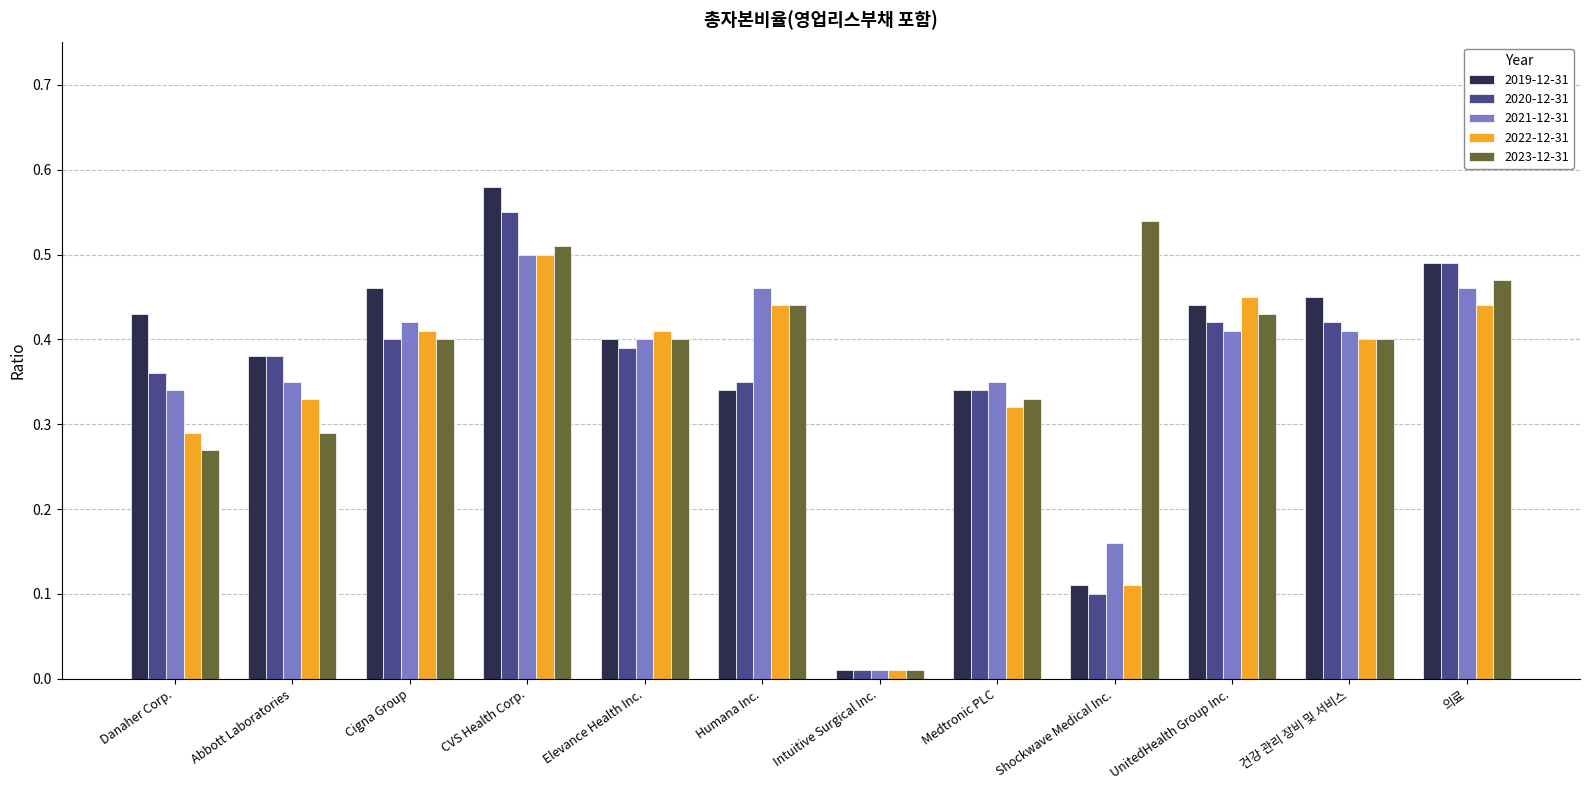

How many data points does each series have?

12